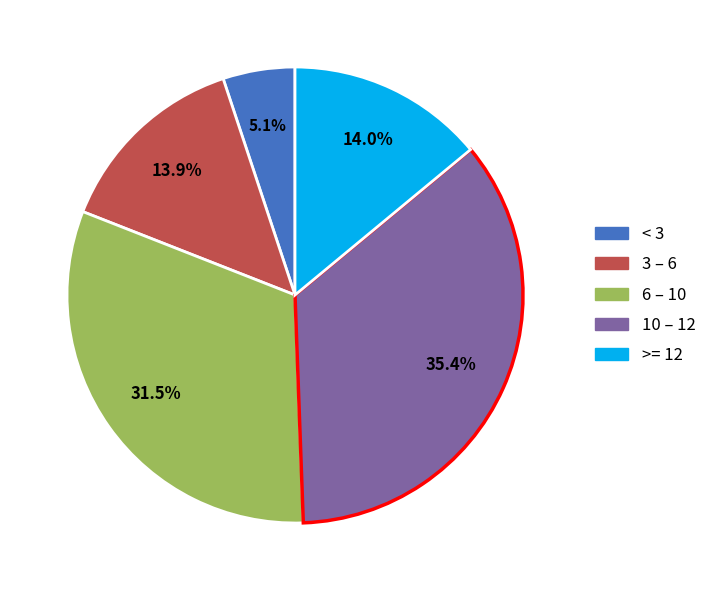

Combined, what portion of the pie is 3 – 6 and >= 12?

27.9%